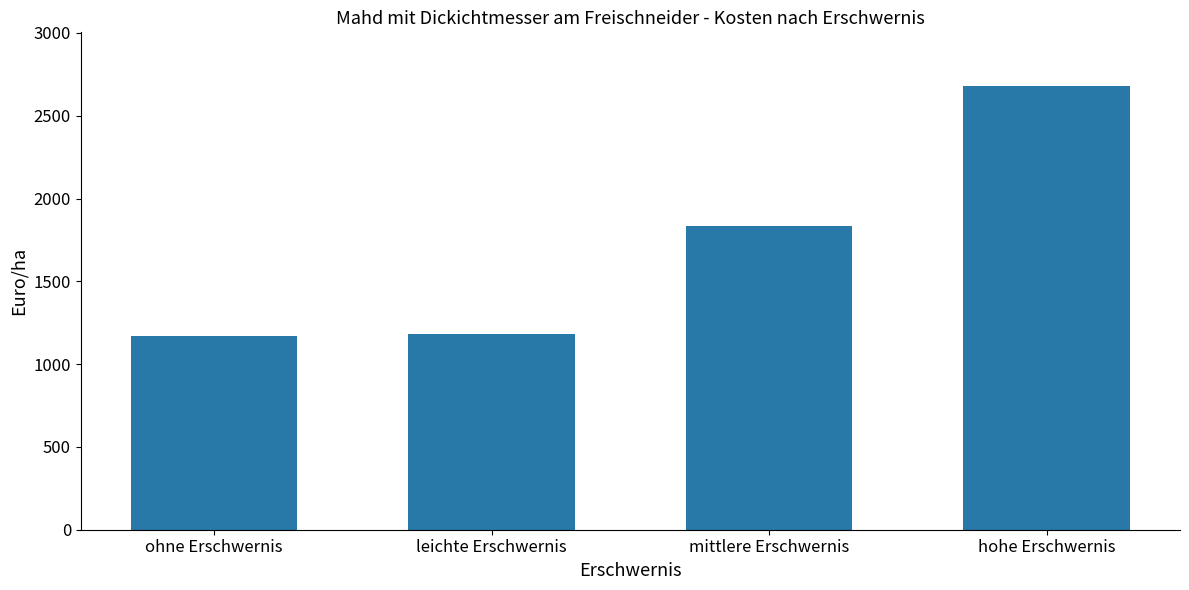

What is the change in value from mittlere Erschwernis to hohe Erschwernis?

+848.9